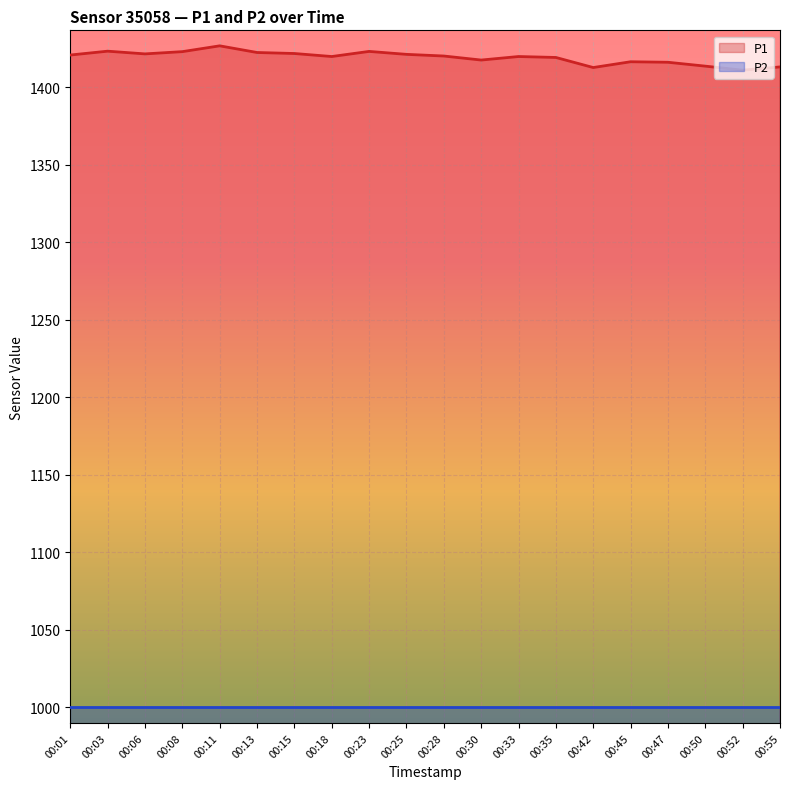

What is the difference between the second highest and minimum values?

12.2